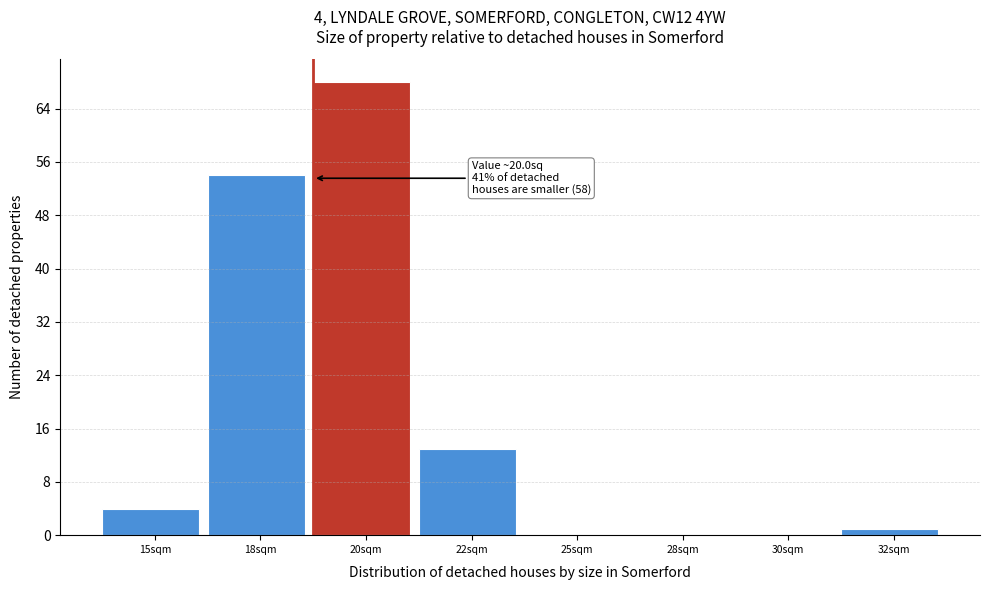

Reading left to right, list all the values displayed in this chart.

15sqm=4	18sqm=54	20sqm=68	22sqm=13	25sqm=0	28sqm=0	30sqm=0	32sqm=1